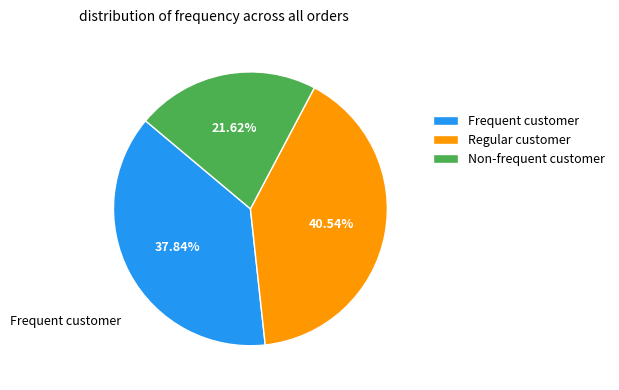

Is the sum of Frequent customer and Regular customer greater than half?

Yes